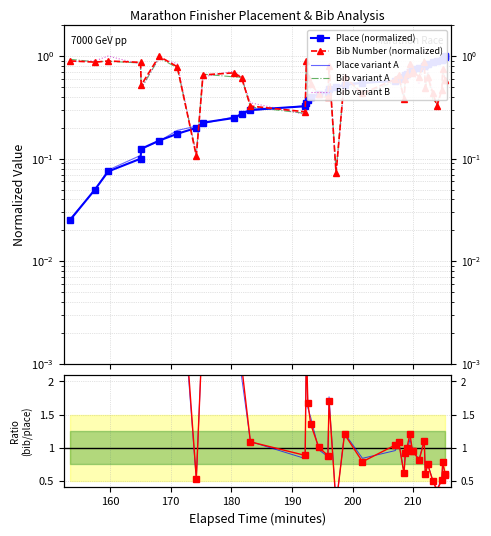

Reading left to right, list all the values displayed in this chart.

Place: 0.0	0.1	0.1	0.1	0.1	0.1	0.2	0.2	0.2	0.2	0.3	0.3	0.3	0.3	0.4	0.4	0.4	0.5	0.5	0.5	0.5	0.6	0.6	0.6	0.6	0.7	0.7	0.7	0.7	0.8	0.8	0.8	0.8	0.8	0.9	0.9	0.9	0.9	1.0	1.0
bib_number: 0.9	0.9	0.9	0.9	0.5	1.0	0.8	0.1	0.7	0.7	0.6	0.3	0.3	0.9	0.6	0.5	0.4	0.4	0.8	0.1	0.6	0.4	0.6	0.7	0.4	0.6	0.7	0.8	0.7	0.7	0.6	0.9	0.5	0.6	0.4	0.3	0.5	0.7	0.6	0.6